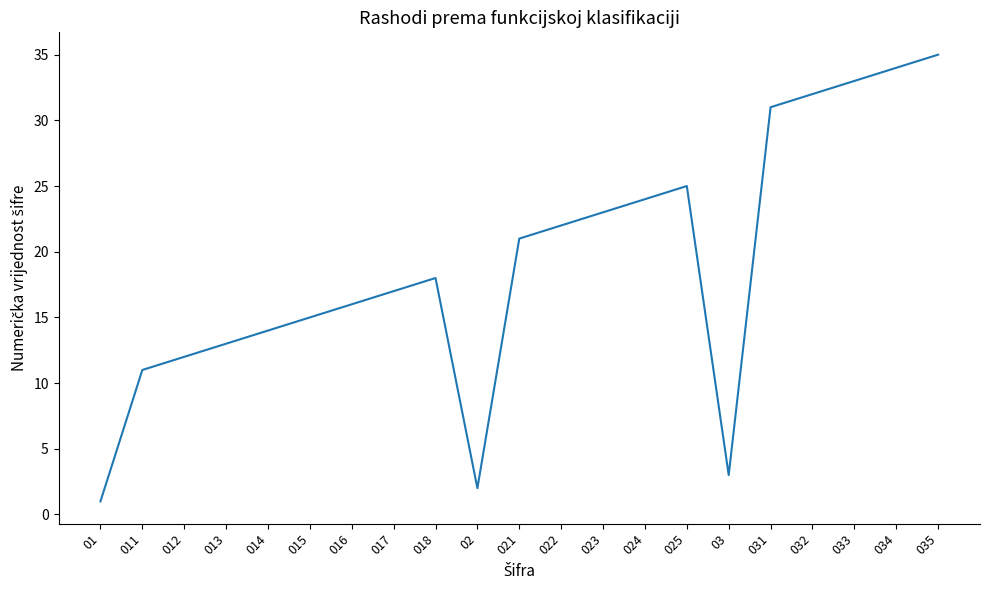

What is the greatest value displayed?

35